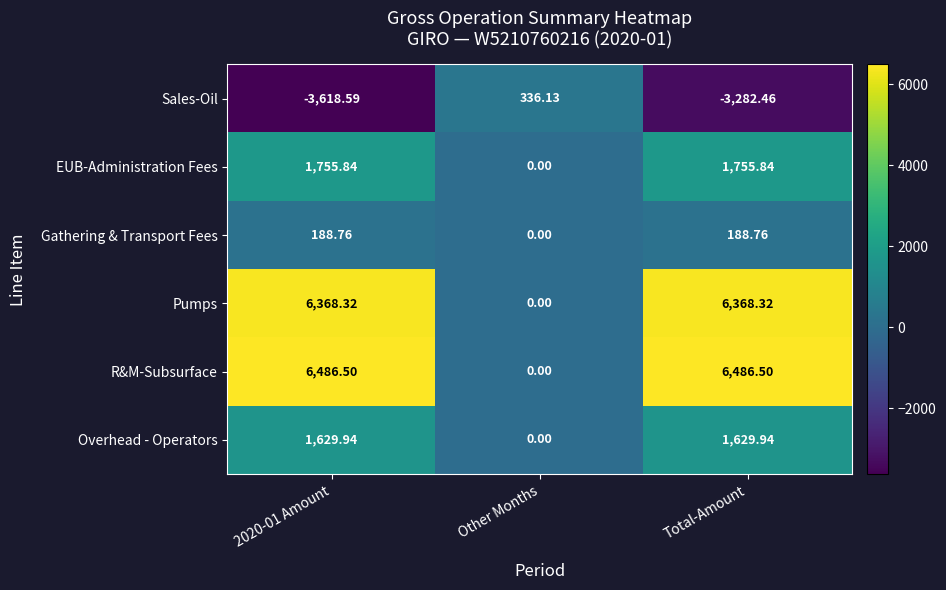

List the series in order of their peak value, highest first.

R&M-Subsurface, Pumps, EUB-Administration Fees, Overhead - Operators, Sales-Oil, Gathering & Transport Fees